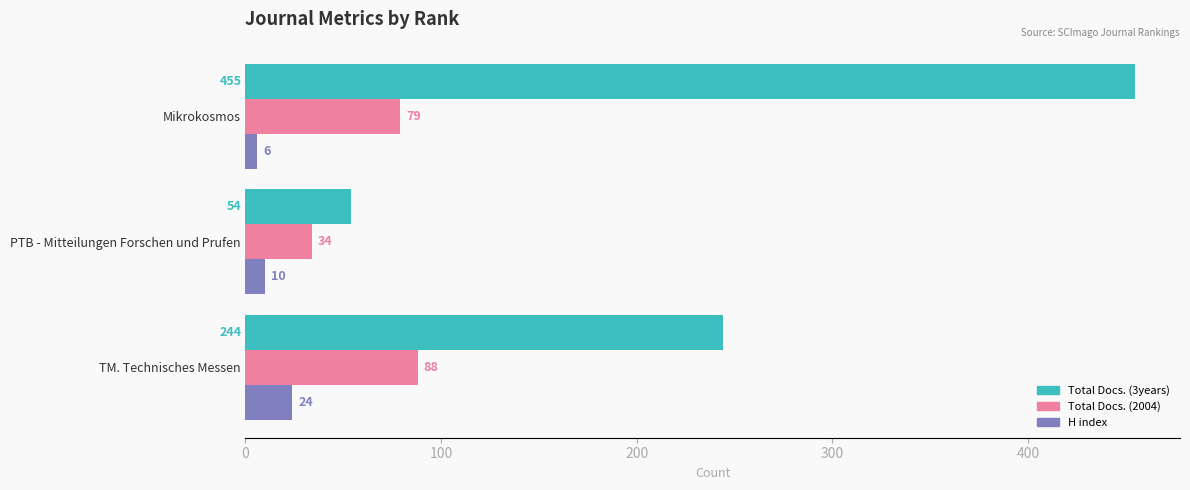

What is the sum of all H index values?

40